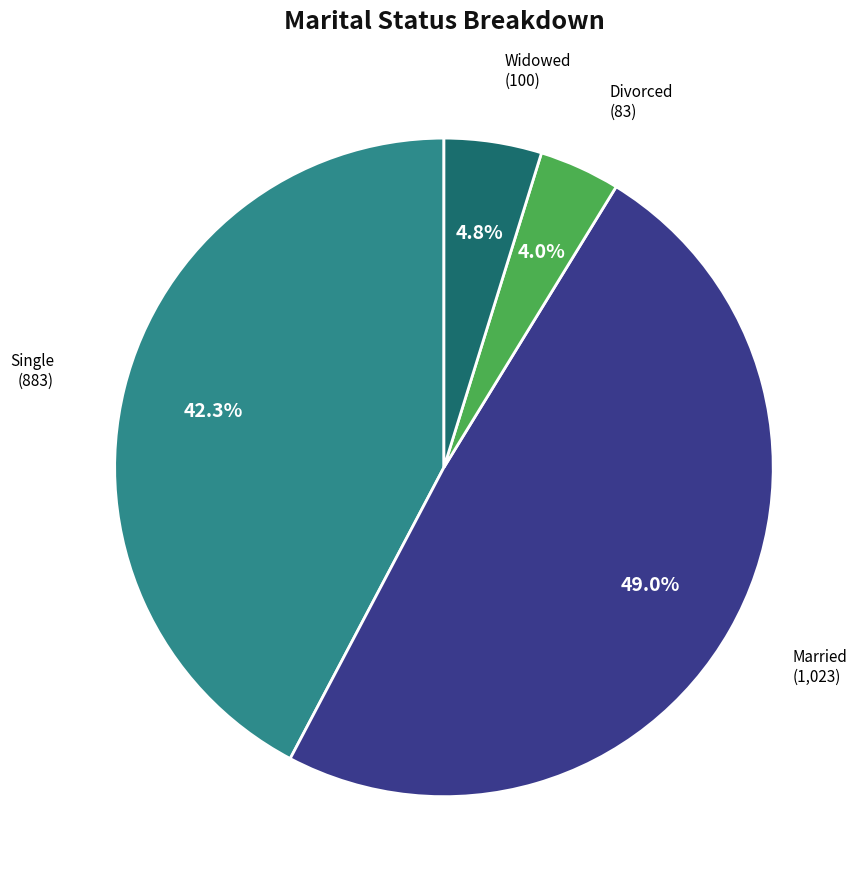

Is there any slice that represents more than half of the pie?

No